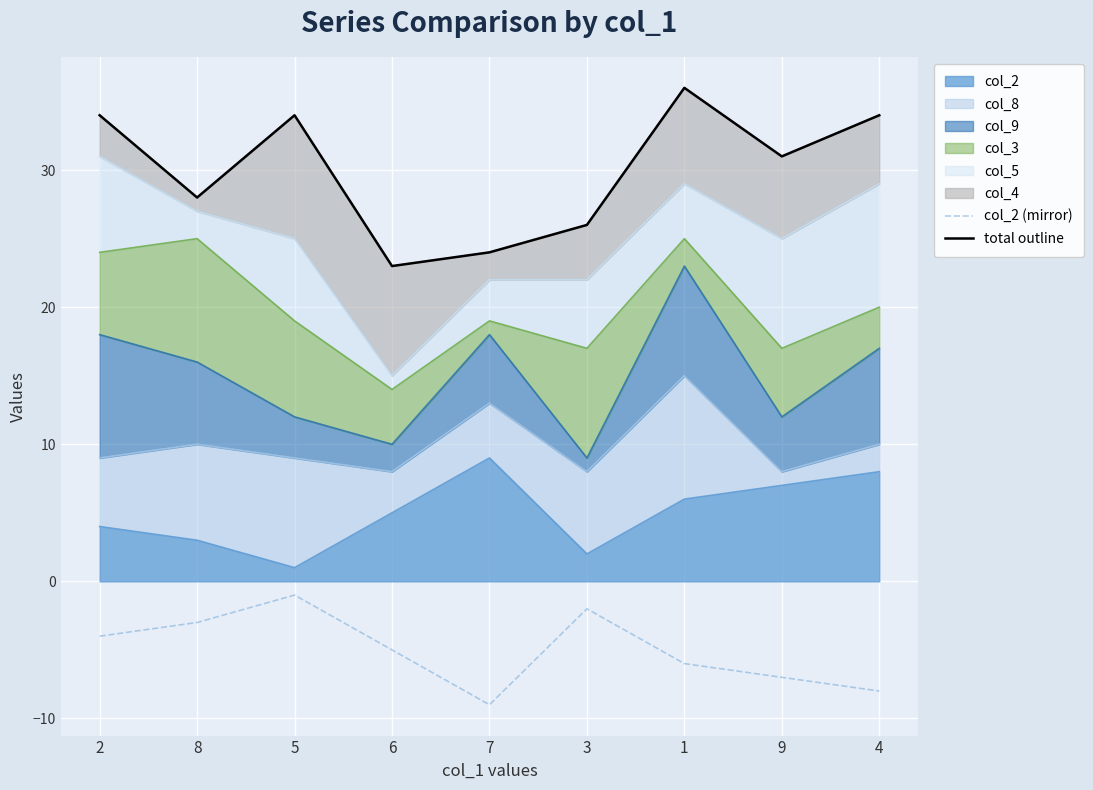

Which series has the largest total across all categories?

total outline